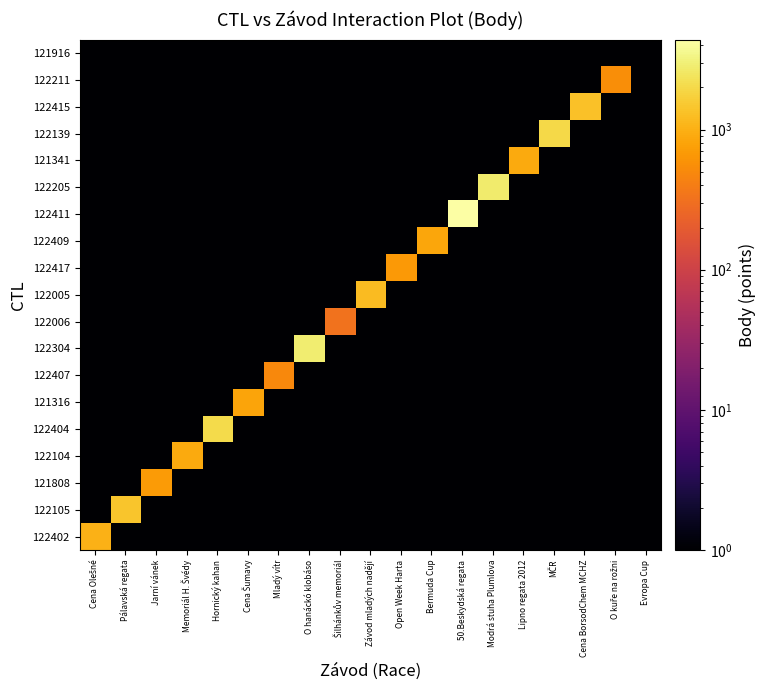

At Cena Olešné, list the series in order from smallest to largest.

122105, 121808, 122104, 122404, 121316, 122407, 122304, 122006, 122005, 122417, 122409, 122411, 122205, 121341, 122139, 122415, 122211, 121916, 122402